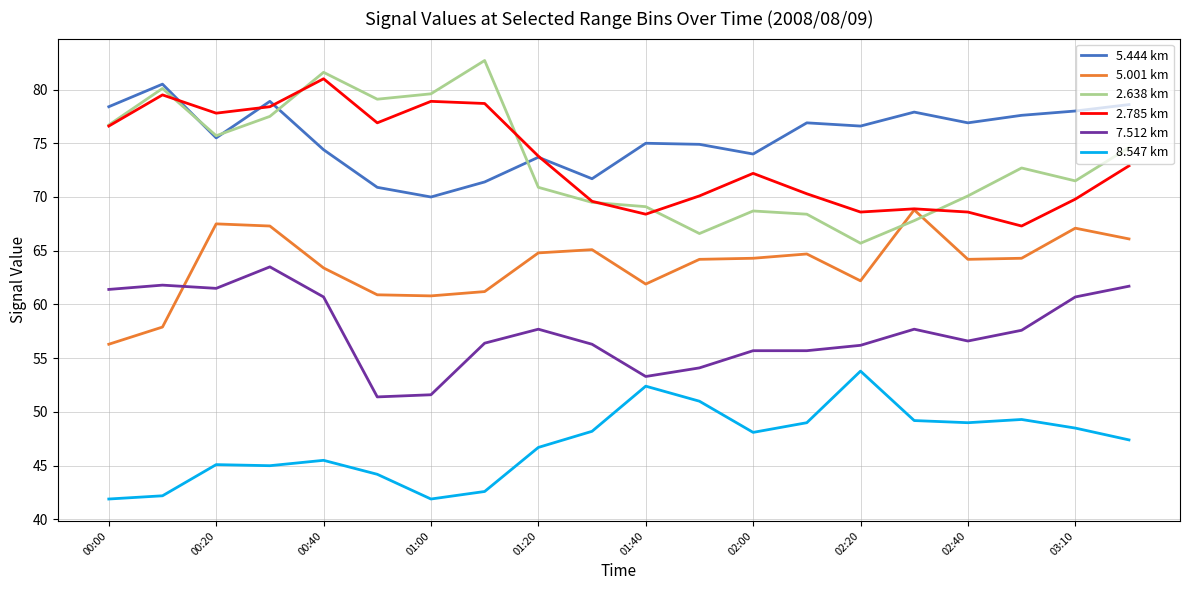

Which series has the largest total across all categories?

5.444 km